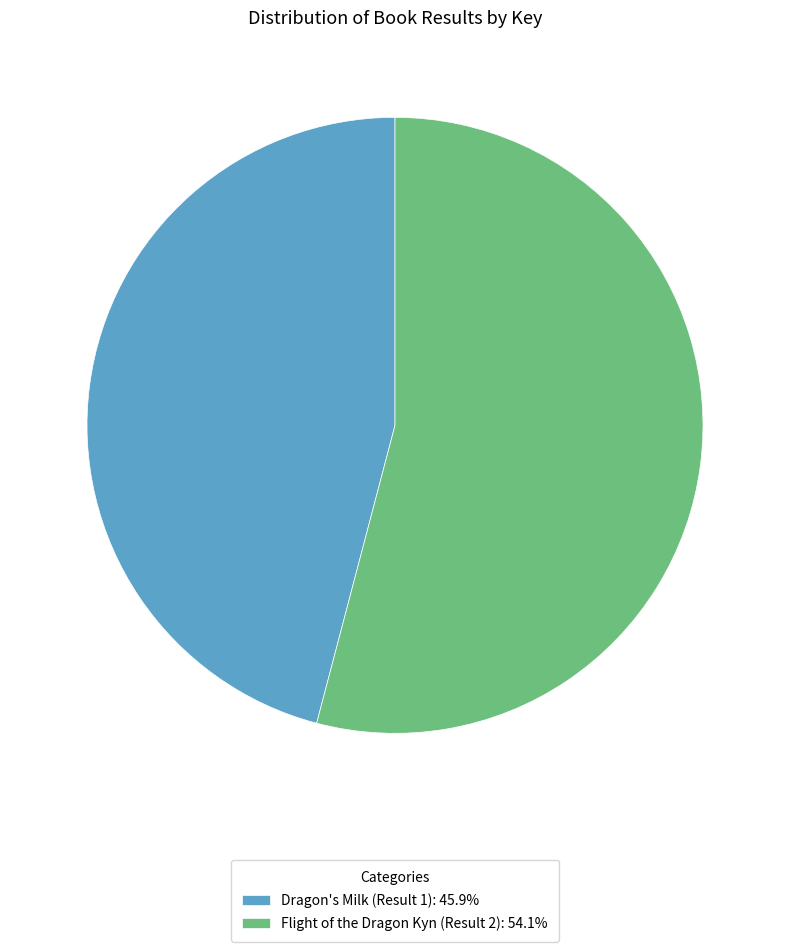

Count the number of slices in the pie.

2